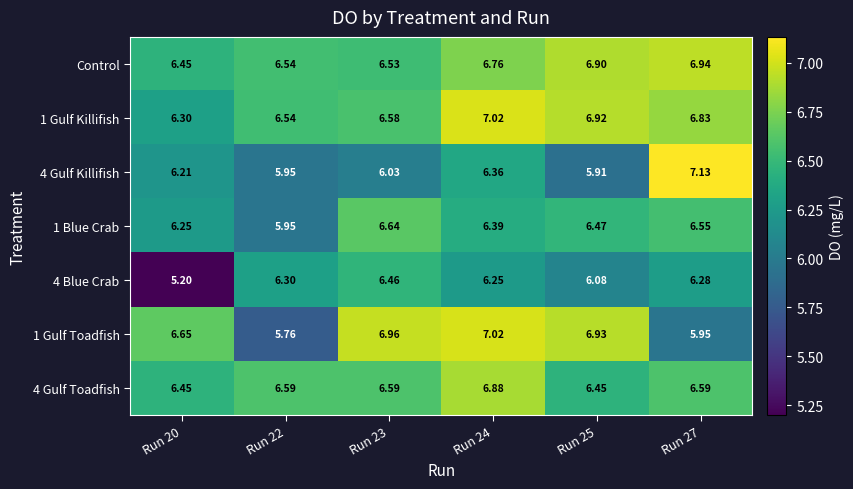

What is the minimum value shown in the chart?

5.2